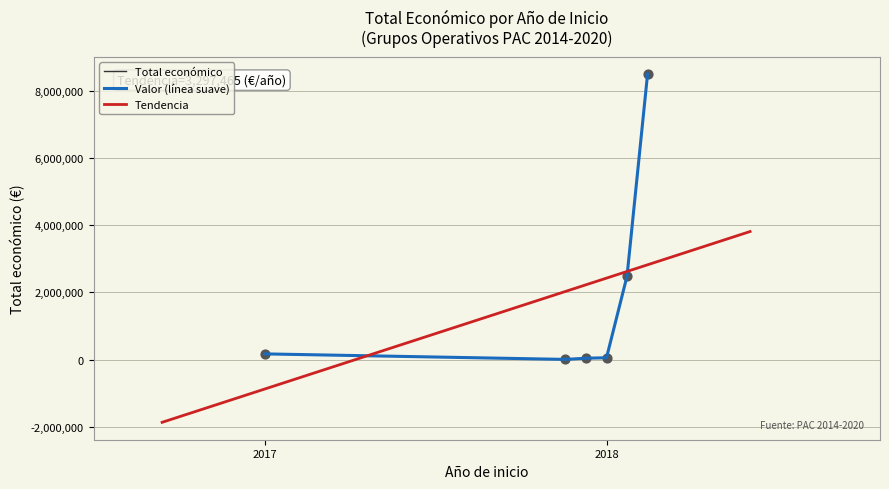

Between 2017 and 2018, which is larger?

2017